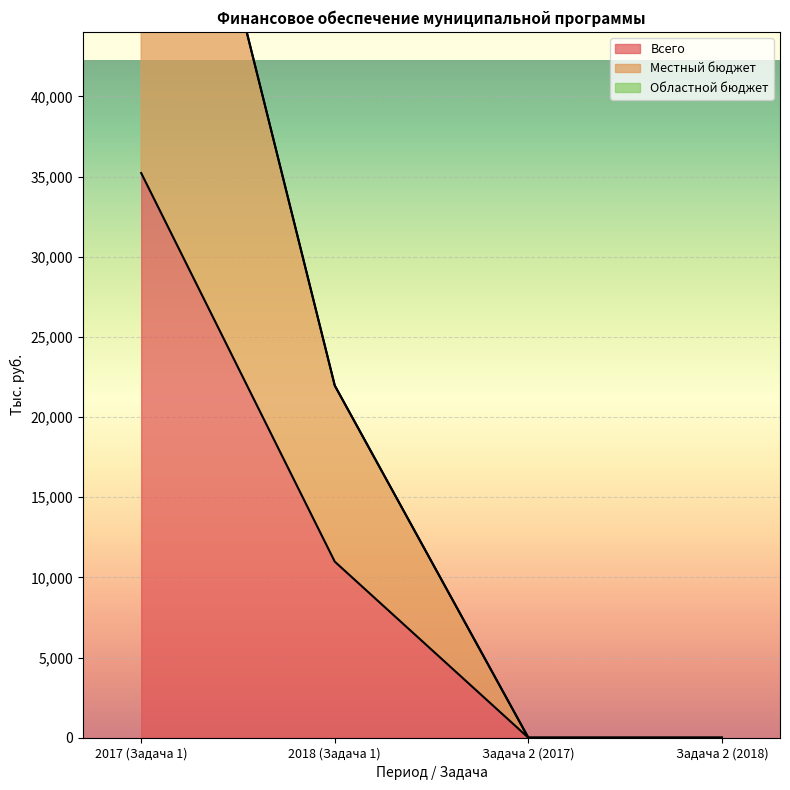

Which series has the largest total across all categories?

Местный бюджет